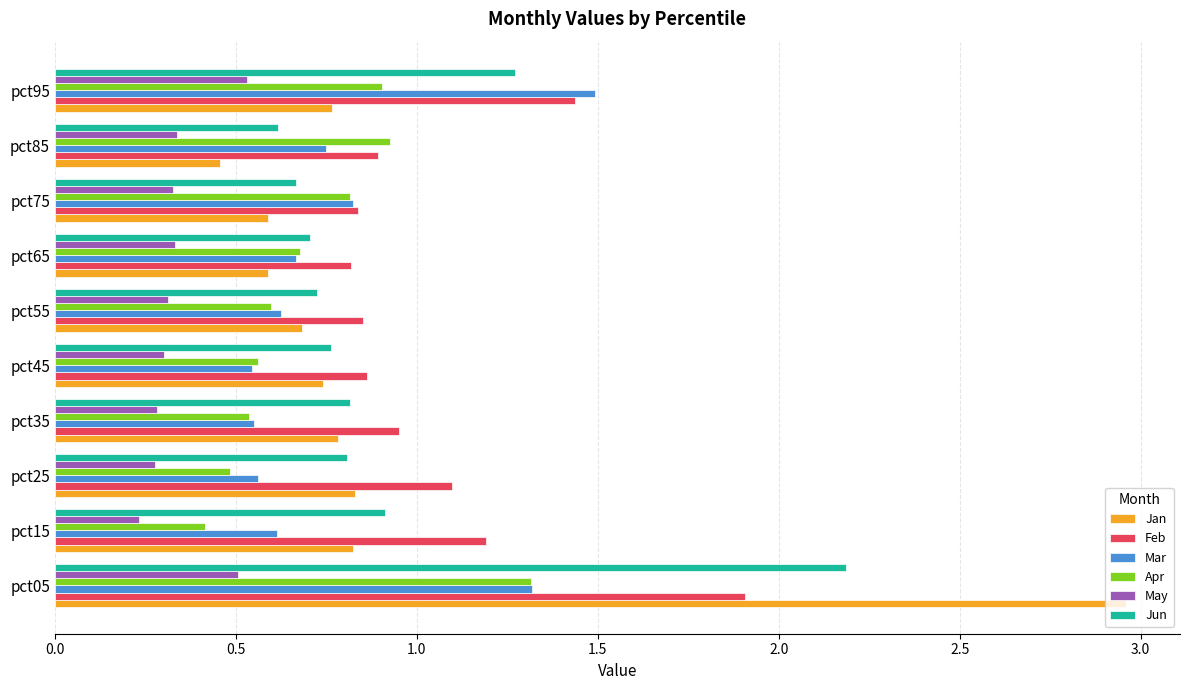

What is the difference between the maximum and minimum values in the Jun series?

1.6